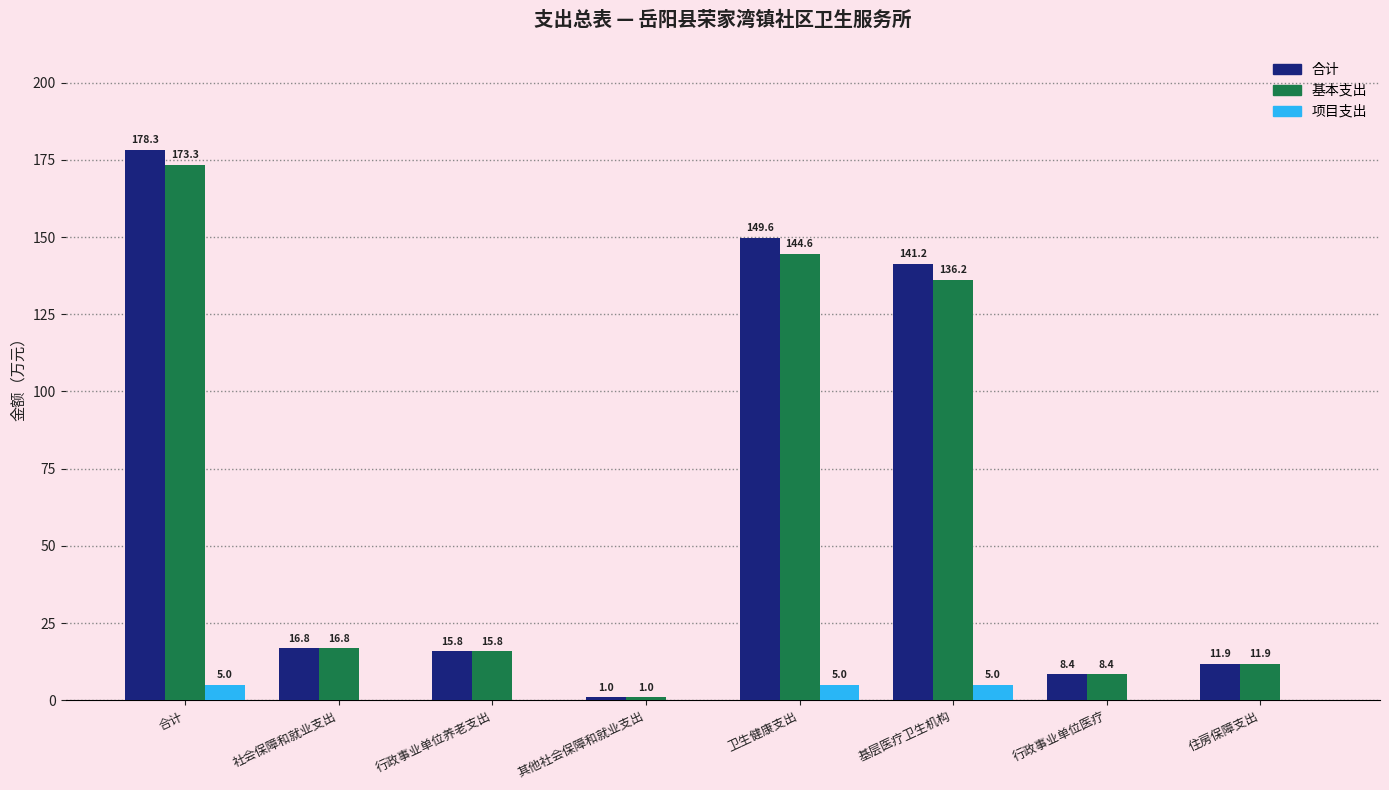

Reading left to right, transcribe all the data shown in this chart.

合计: 合计=178.3	社会保障和就业支出=16.8	行政事业单位养老支出=15.8	其他社会保障和就业支出=1.0	卫生健康支出=149.6	基层医疗卫生机构=141.2	行政事业单位医疗=8.4	住房保障支出=11.9
基本支出: 合计=173.3	社会保障和就业支出=16.8	行政事业单位养老支出=15.8	其他社会保障和就业支出=1.0	卫生健康支出=144.6	基层医疗卫生机构=136.2	行政事业单位医疗=8.4	住房保障支出=11.9
项目支出: 合计=5.0	社会保障和就业支出=0.0	行政事业单位养老支出=0.0	其他社会保障和就业支出=0.0	卫生健康支出=5.0	基层医疗卫生机构=5.0	行政事业单位医疗=0.0	住房保障支出=0.0